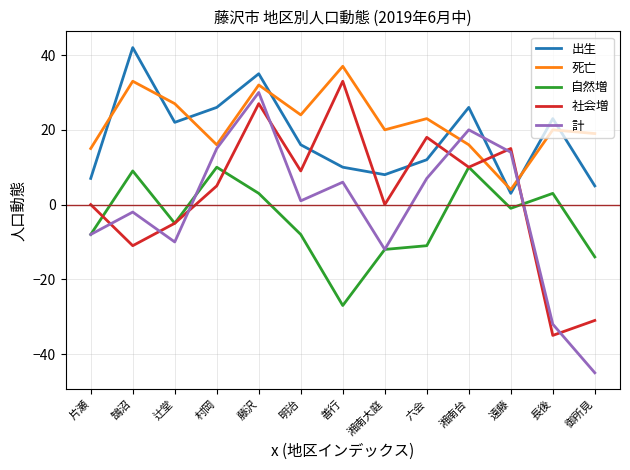

What is the highest value of the 出生 series?

42